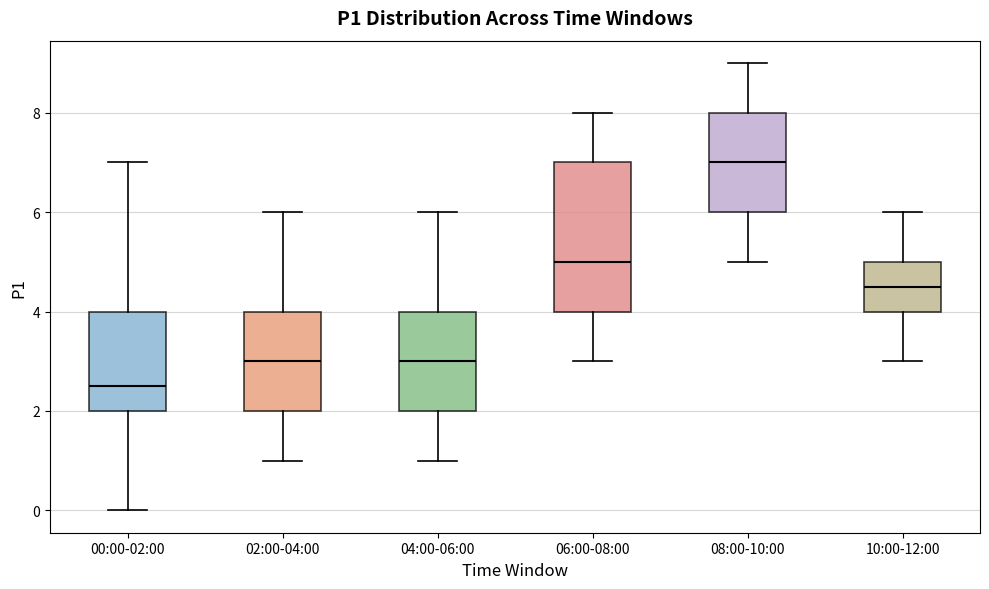

Reading left to right, transcribe this box plot: for each box, give where its median line is, the range the box spans, and where its two whiskers end, as read against the y-axis. The values are not printed on the chart, so give them approximately, as read against the axis.

00:00-02:00: median 2.6, box 2.0 to 4.0, whiskers 0.0 to 7.0
02:00-04:00: median 3.0, box 2.0 to 4.0, whiskers 1.0 to 6.0
04:00-06:00: median 3.0, box 2.0 to 4.0, whiskers 1.0 to 6.0
06:00-08:00: median 5.0, box 4.0 to 7.0, whiskers 3.0 to 8.0
08:00-10:00: median 7.0, box 6.0 to 8.0, whiskers 5.0 to 9.0
10:00-12:00: median 4.6, box 4.0 to 5.0, whiskers 3.0 to 6.0